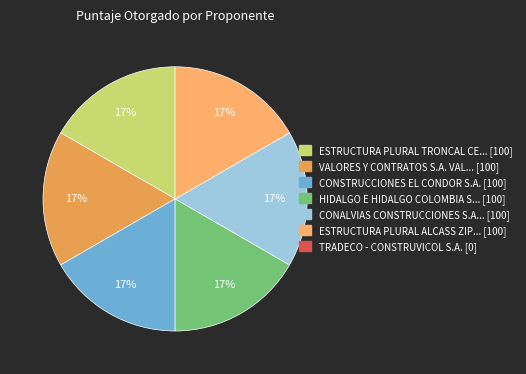

Which slice is the largest?

ESTRUCTURA PLURAL TRONCAL CENTRAL